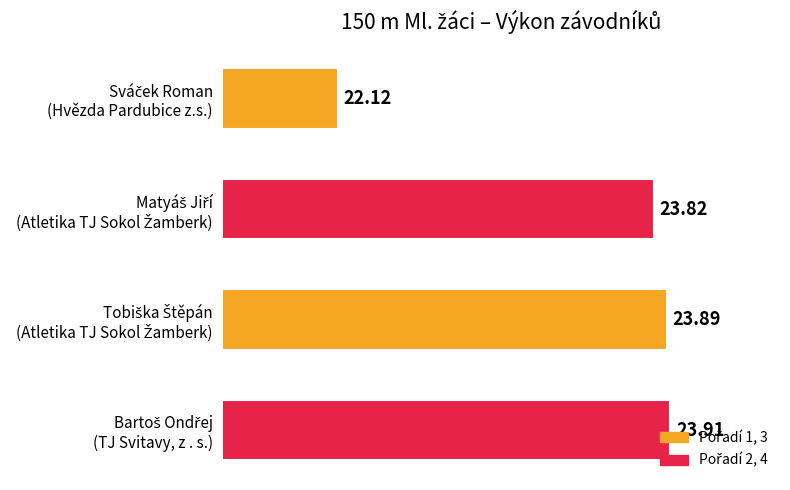

What is the sum of all values?

93.7